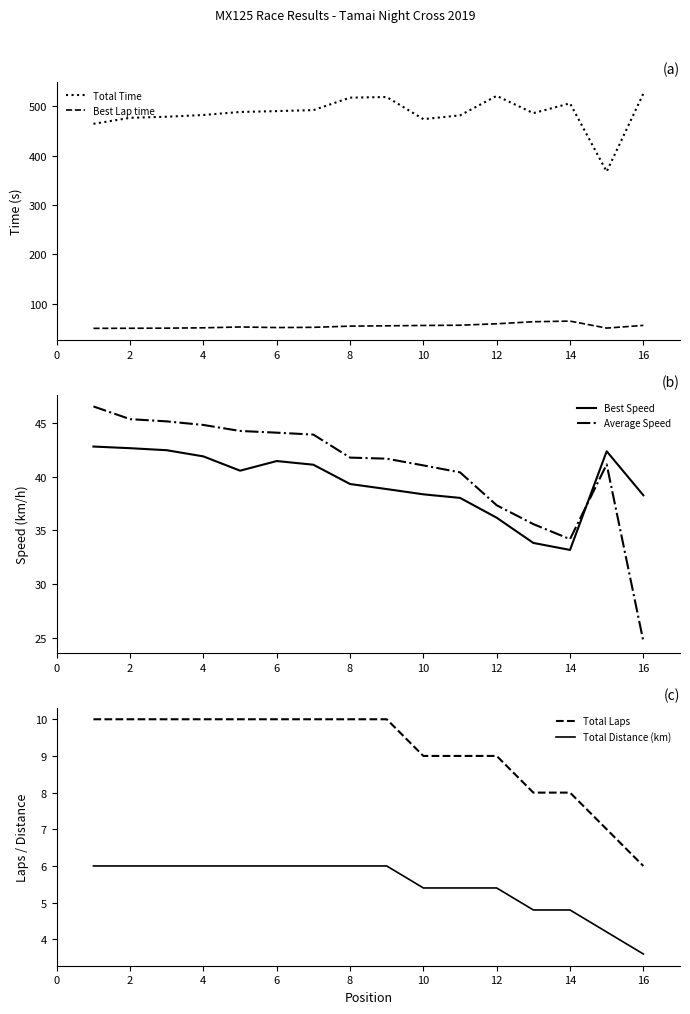

Is it true that Total Distance (km) equals 7.0 at 14?

False